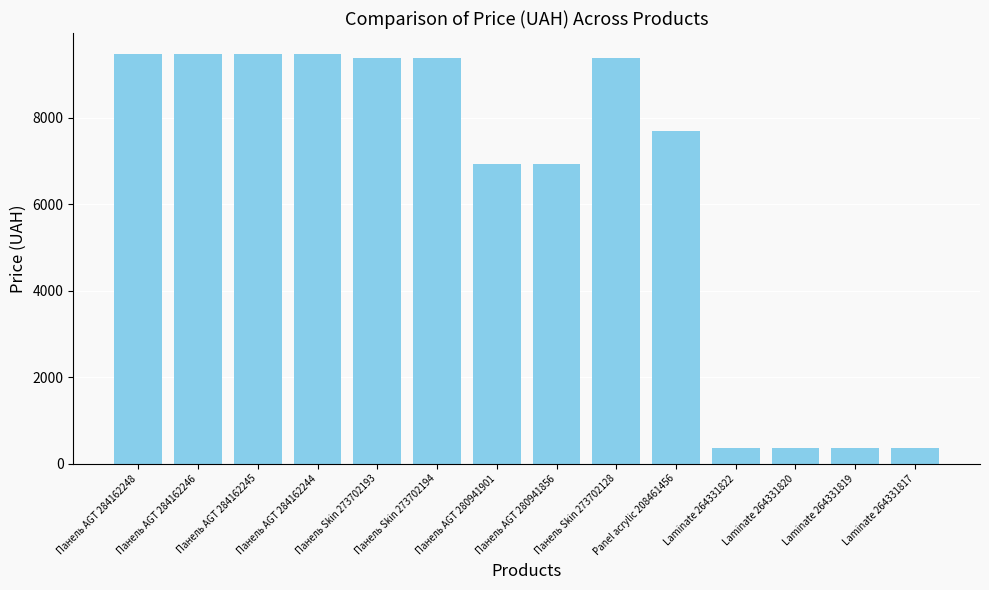

The value at Панель Skin 273702194 is 12704.0. True or false?

False